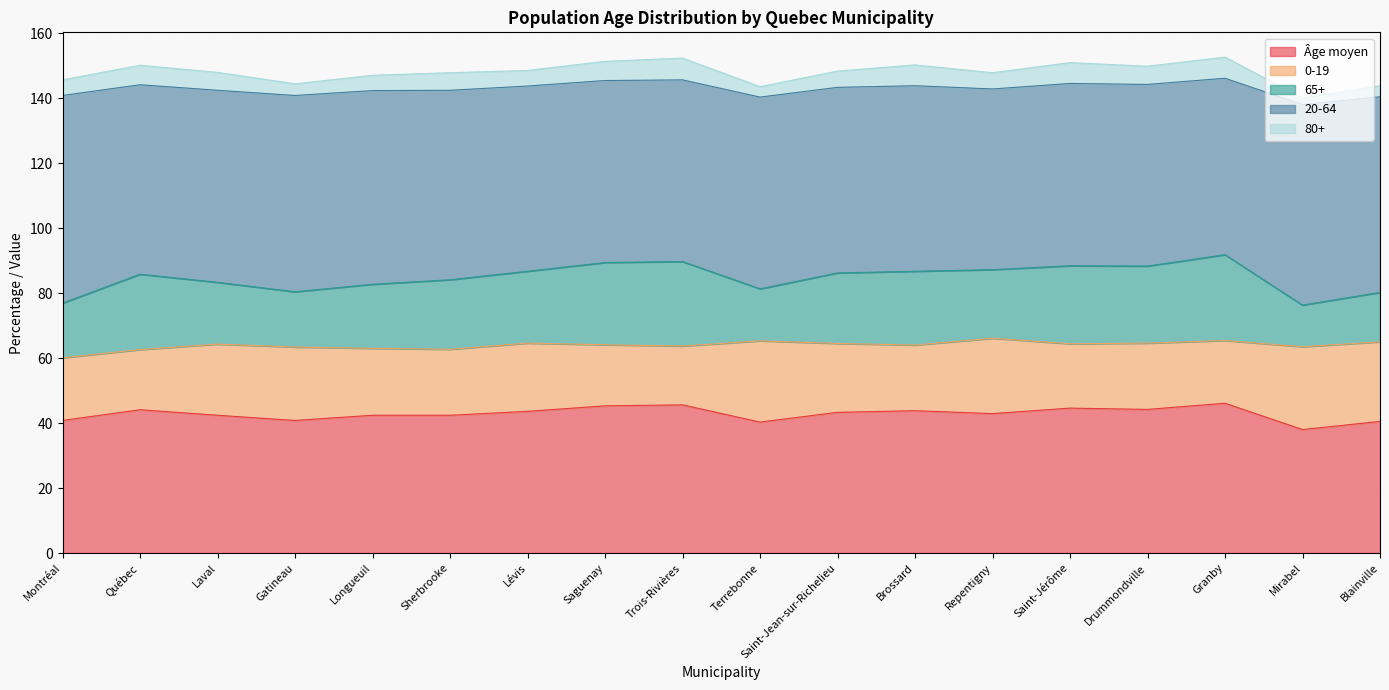

Between Terrebonne and Repentigny, which series saw the biggest shift?

65+